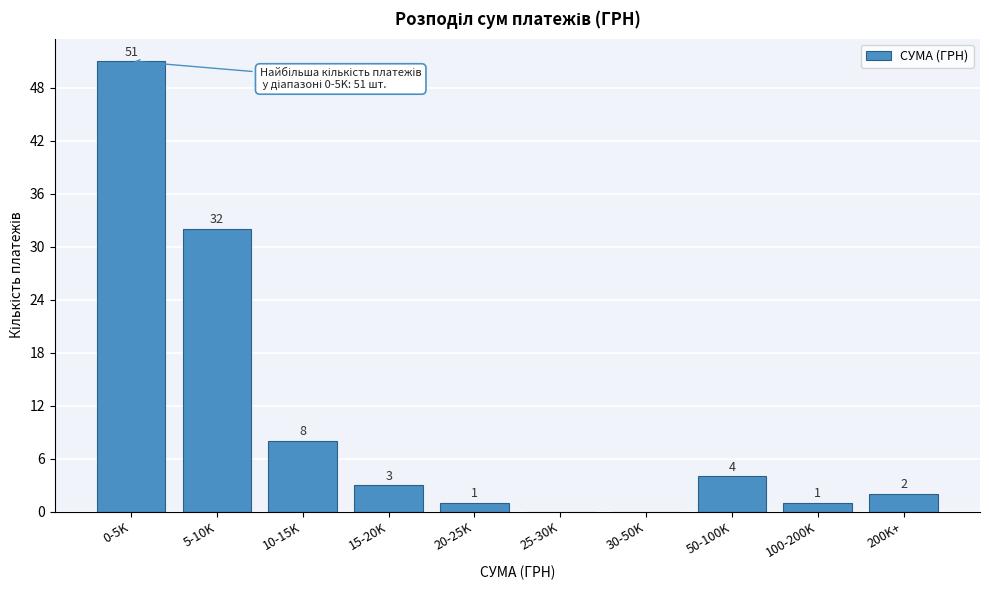

Reading left to right, list all the values displayed in this chart.

0-5K=51	5-10K=32	10-15K=8	15-20K=3	20-25K=1	25-30K=0	30-50K=0	50-100K=4	100-200K=1	200K+=2